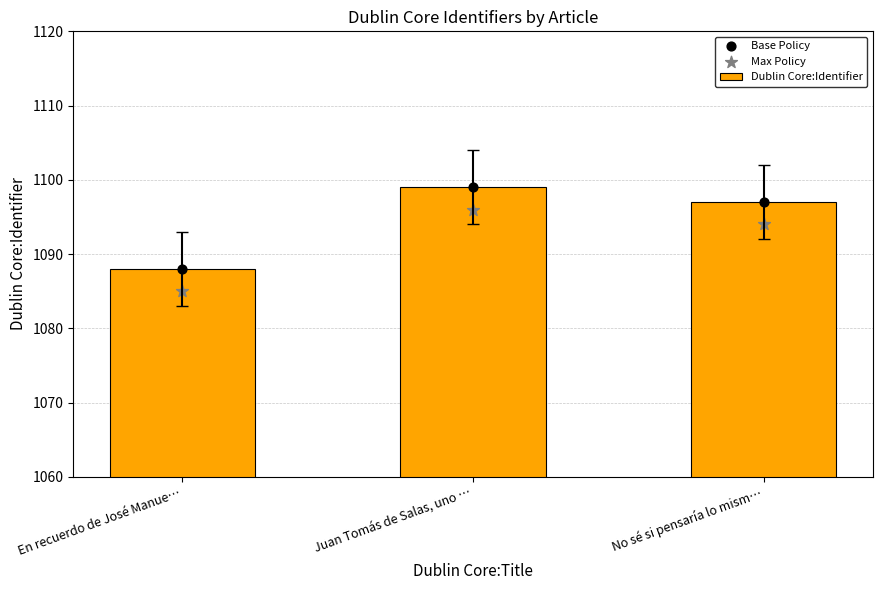

Which series has the largest Y range (max minus min)?

Dublin Core:Identifier